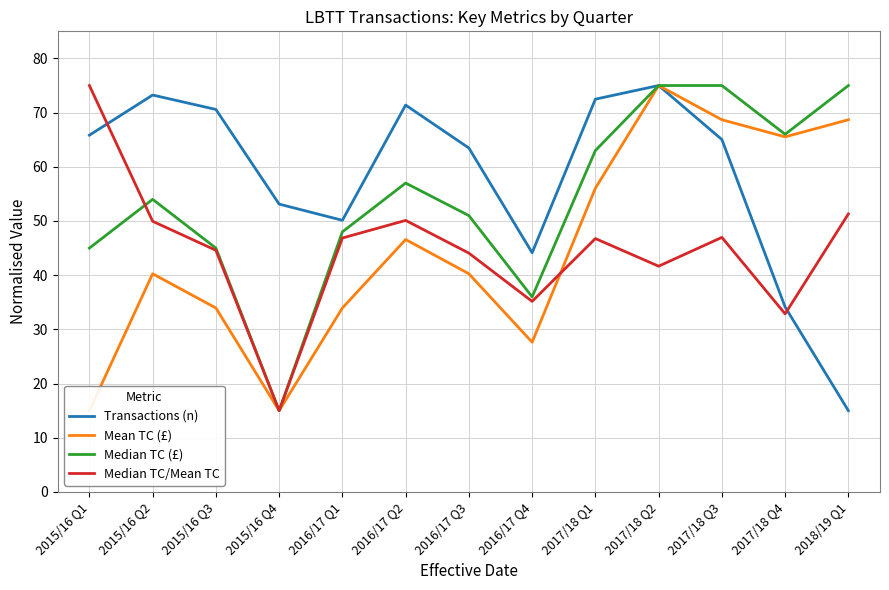

Between 2015/16 Q3 and 2017/18 Q3, which is larger?

2015/16 Q3